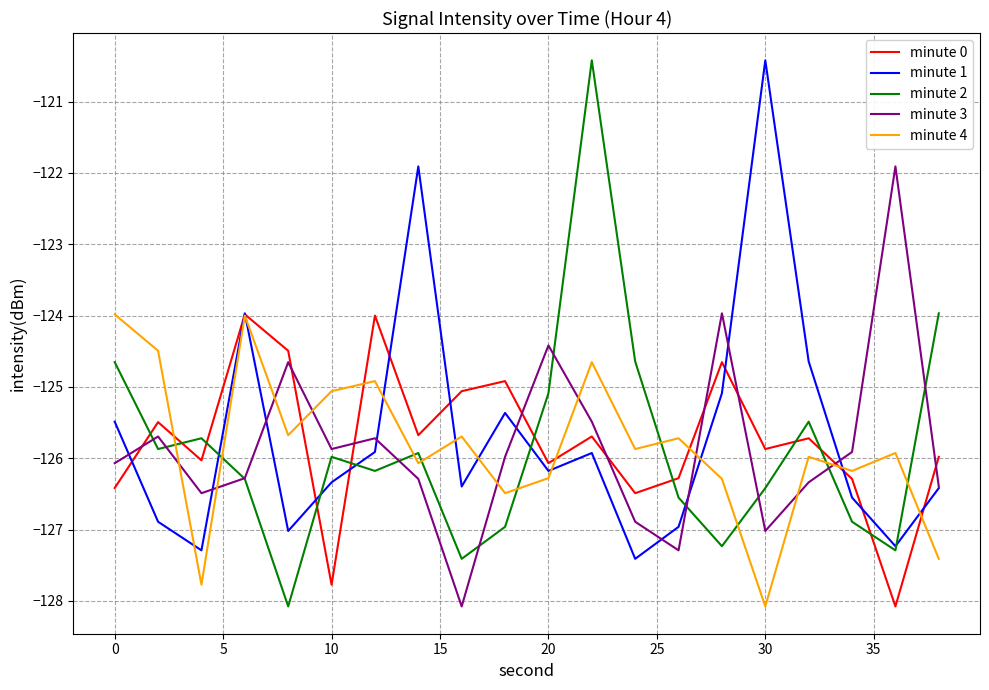

What is the maximum value shown in the chart?

-120.4